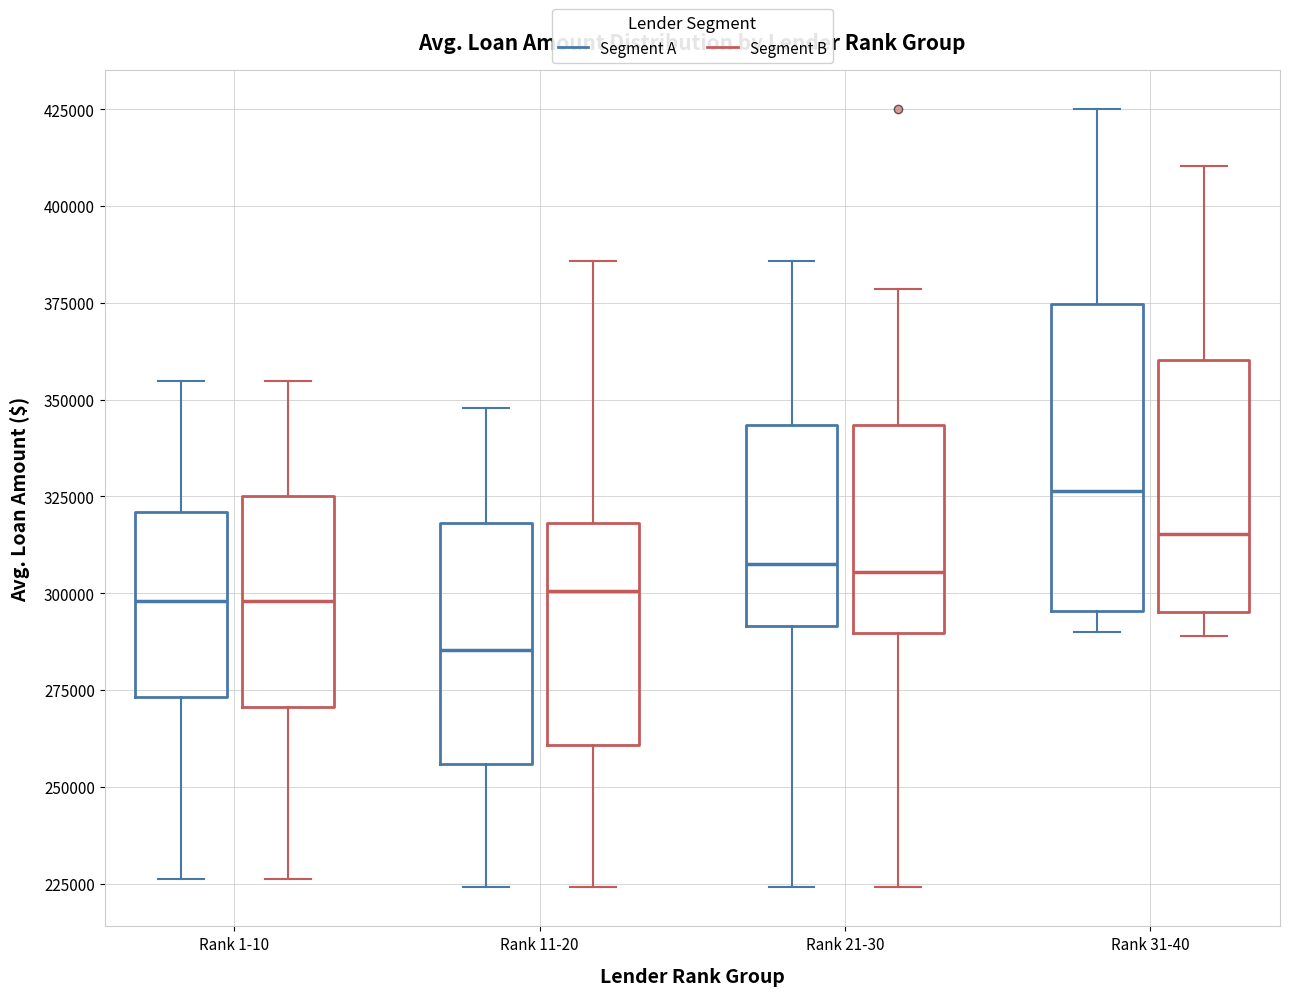

Reading left to right, transcribe this box plot: for each box, give where its median line is, the range the box spans, and where its two whiskers end, as read against the y-axis. The values are not printed on the chart, so give them approximately, as read against the axis.

Rank 1-10 (Segment A): median 300000, box 275000 to 320000, whiskers 225000 to 355000
Rank 1-10 (Segment B): median 300000, box 270000 to 325000, whiskers 225000 to 355000
Rank 11-20 (Segment A): median 285000, box 255000 to 320000, whiskers 225000 to 350000
Rank 11-20 (Segment B): median 300000, box 260000 to 320000, whiskers 225000 to 385000
Rank 21-30 (Segment A): median 310000, box 290000 to 345000, whiskers 225000 to 385000
Rank 21-30 (Segment B): median 305000, box 290000 to 345000, whiskers 225000 to 380000
Rank 31-40 (Segment A): median 325000, box 295000 to 375000, whiskers 290000 to 425000
Rank 31-40 (Segment B): median 315000, box 295000 to 360000, whiskers 290000 to 410000